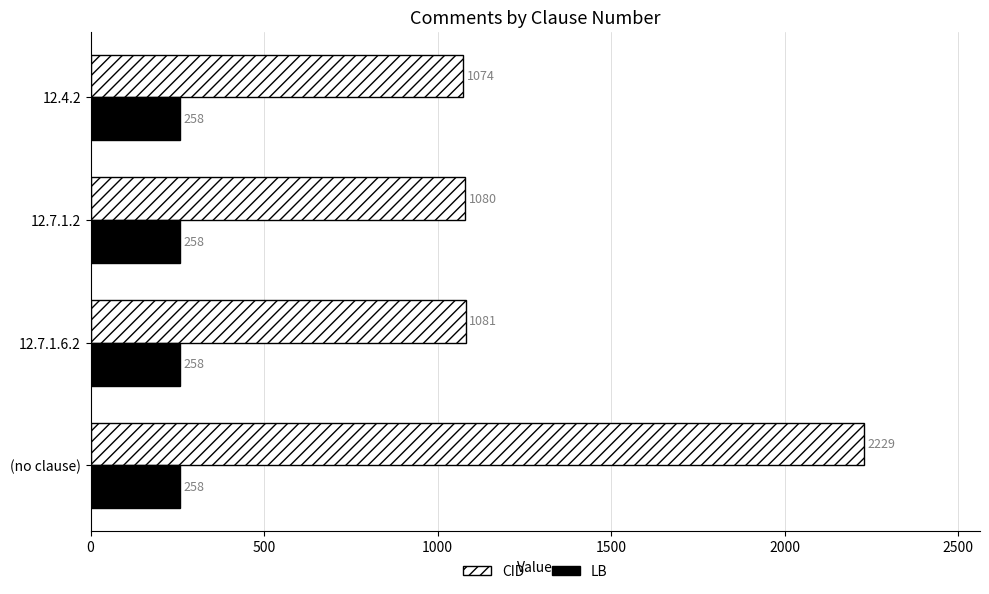

Rank the categories by CID value from lowest to highest.

12.4.2, 12.7.1.2, 12.7.1.6.2, (no clause)